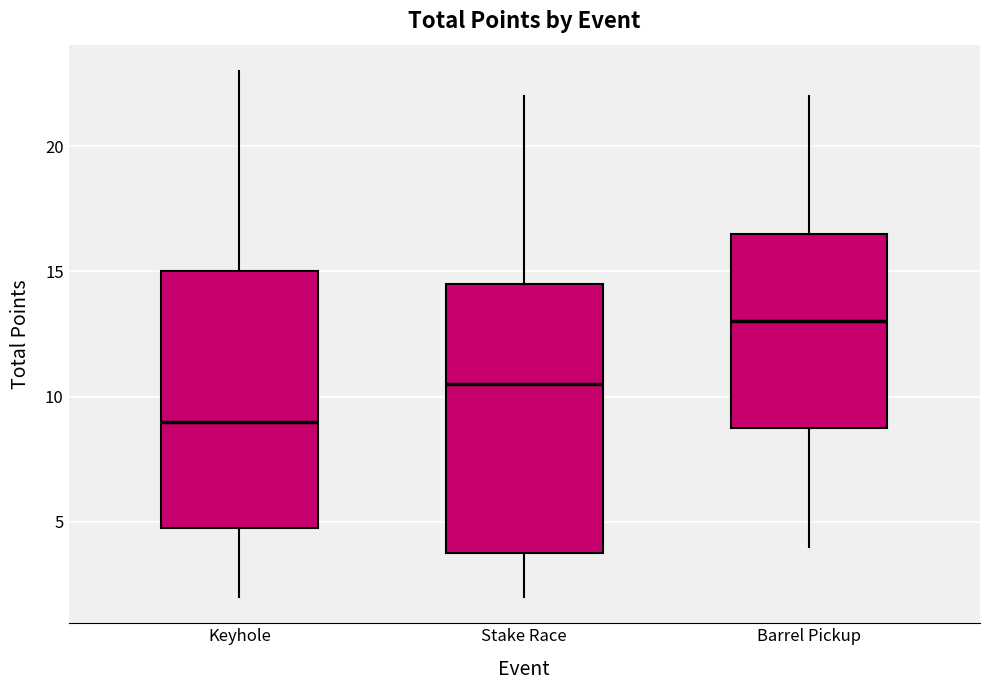

Comparing the boxes themselves (not the whiskers), which one is the tallest?

Stake Race